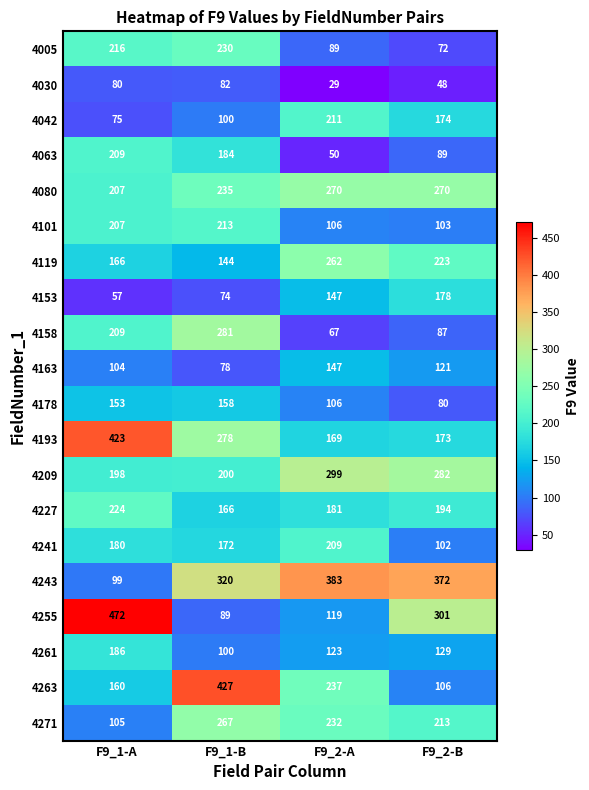

The 4209 series shows 286 at F9_1-A. True or false?

False